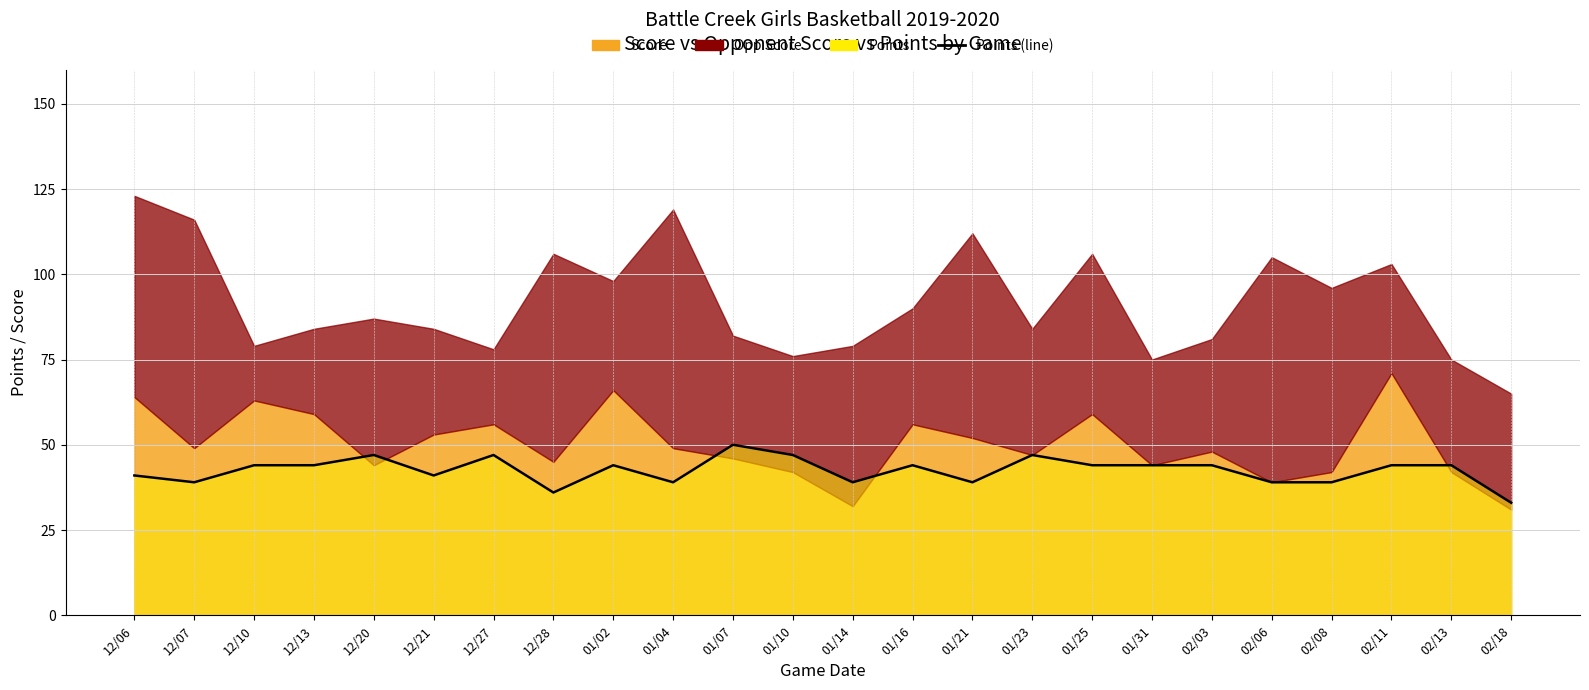

How many values are below 44?

10